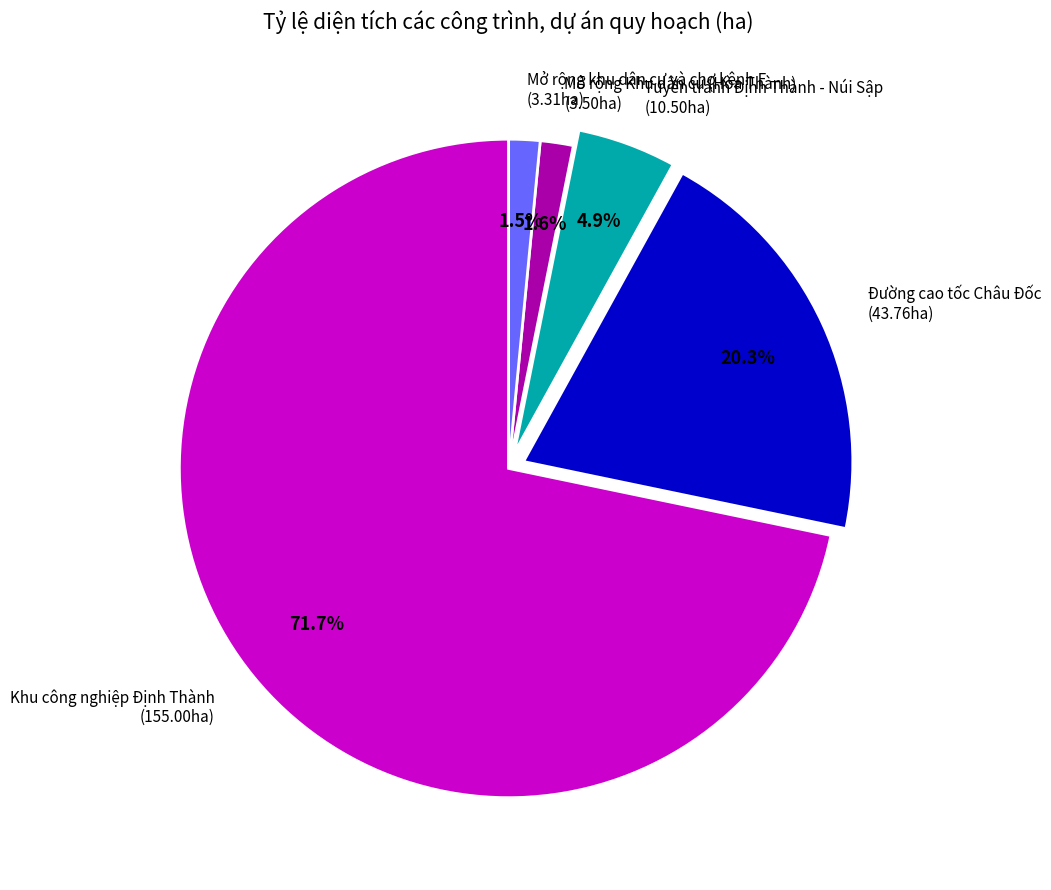

What portion of the pie excludes Khu công nghiệp Định Thành?

28.3%